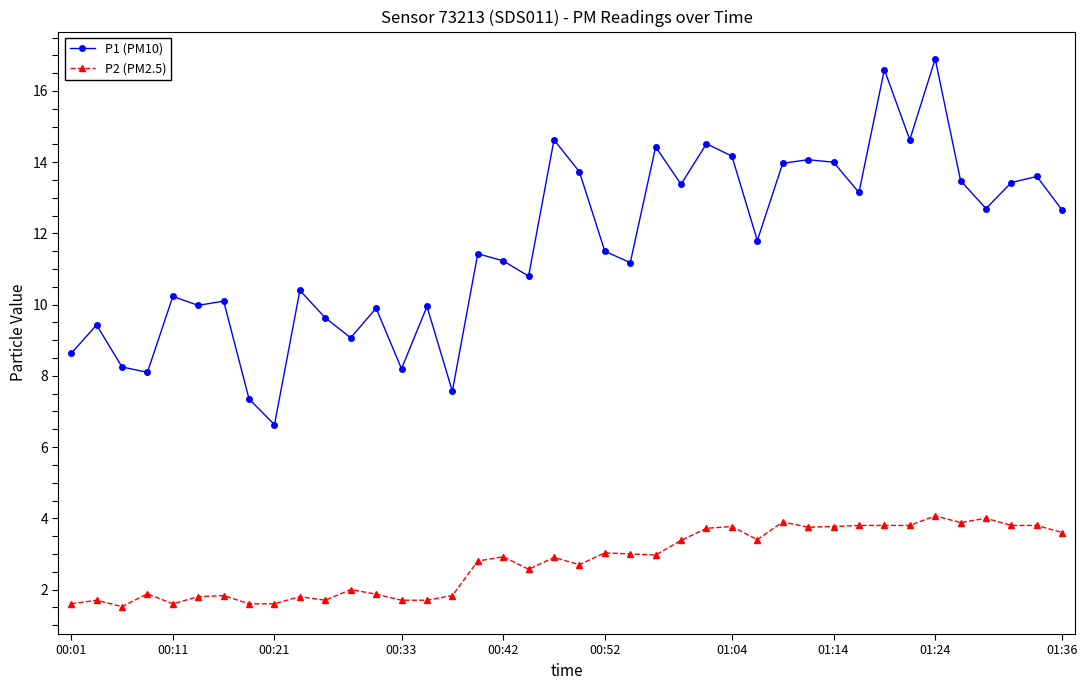

List the series in order of their overall mean, lowest first.

P2 (PM2.5), P1 (PM10)